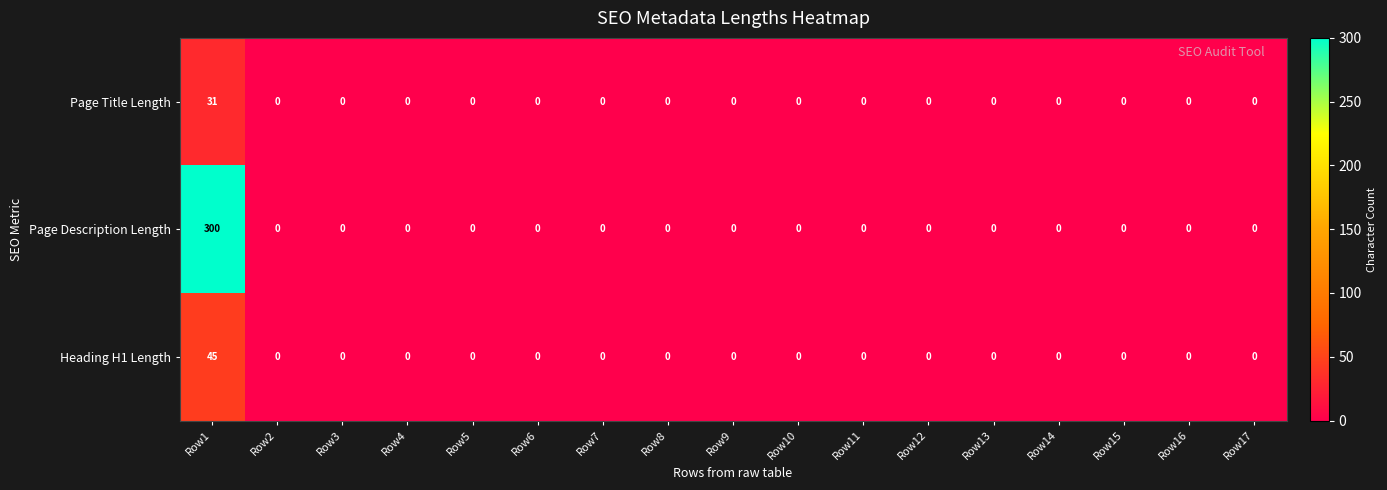

What is the sum of all Heading H1 Length values?

45